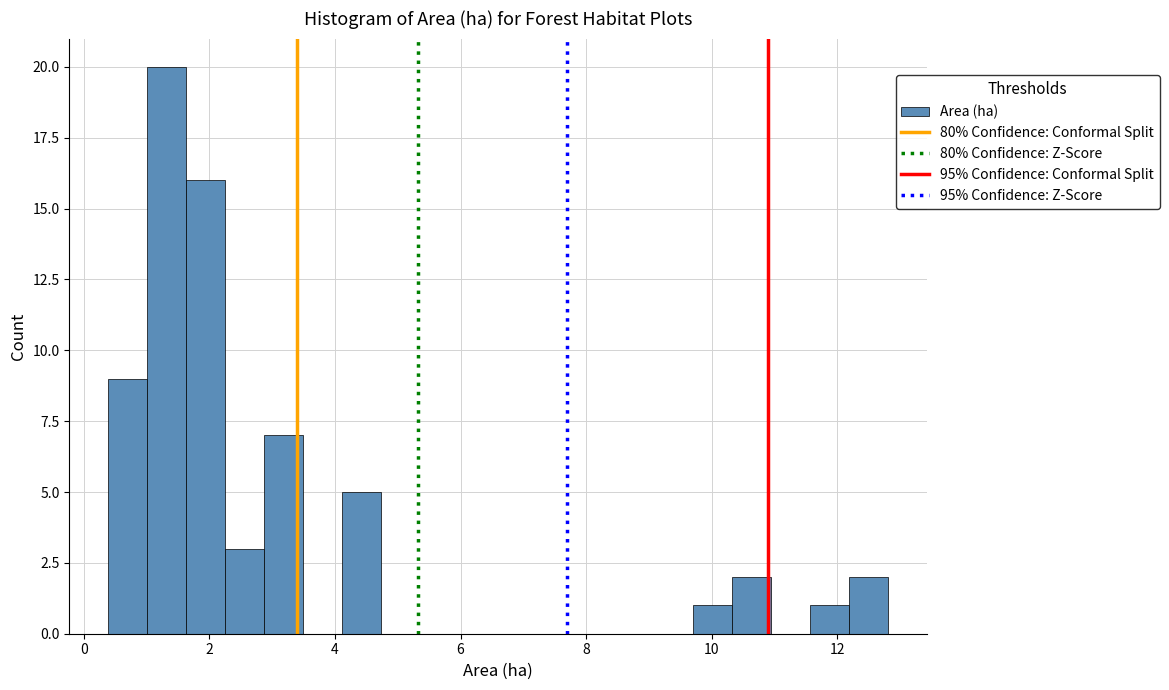

Around what value on the x-axis is the tallest bar? Give the approximate position of its centre, as read against the axis.

1.4